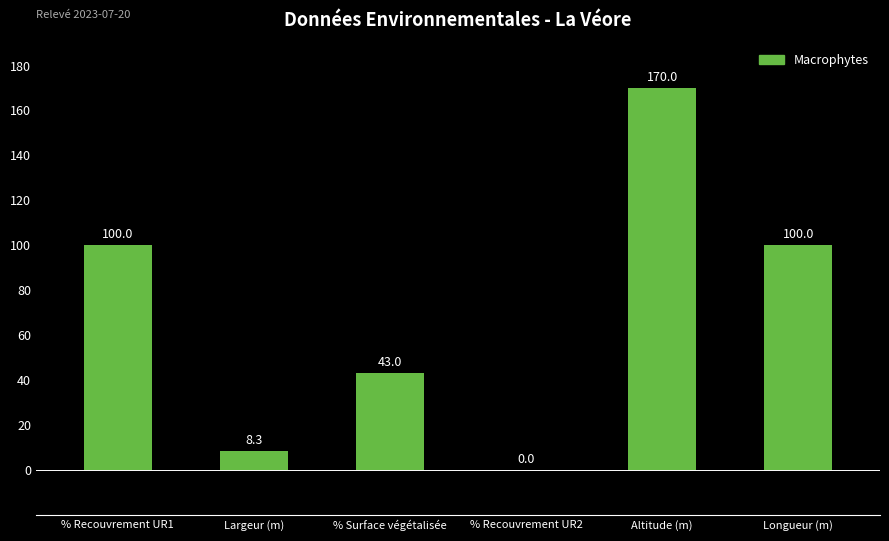

Which has a higher value, Altitude (m) or % Surface végétalisée?

Altitude (m)